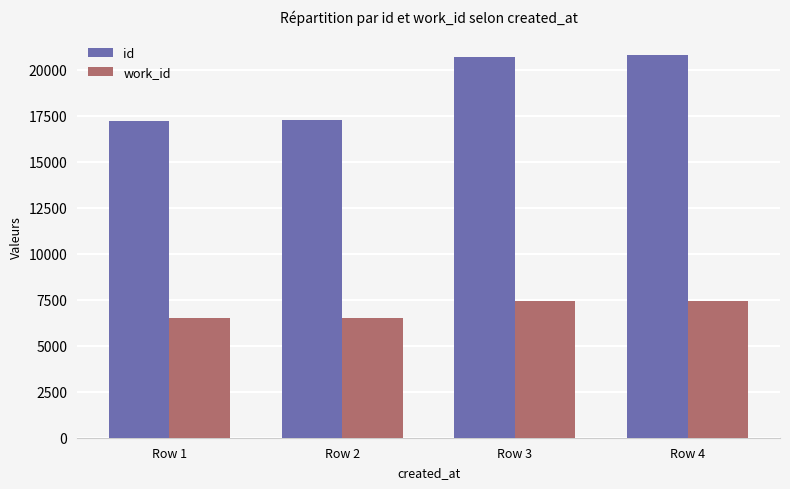

How many values in the id series are below 20710?

2